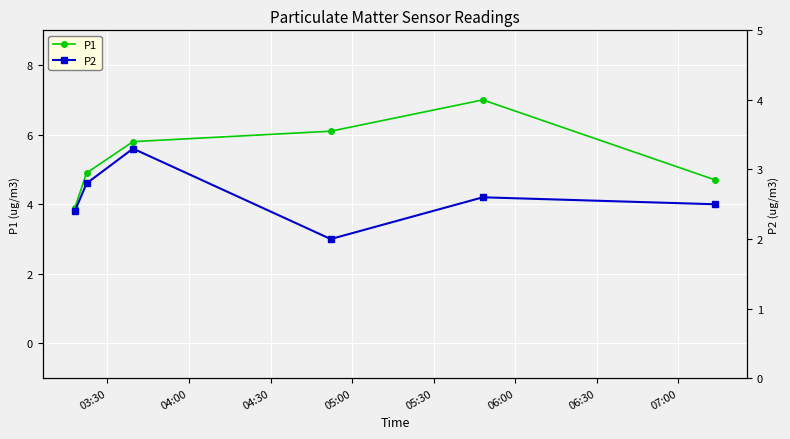

Which series has the largest total across all categories?

P1